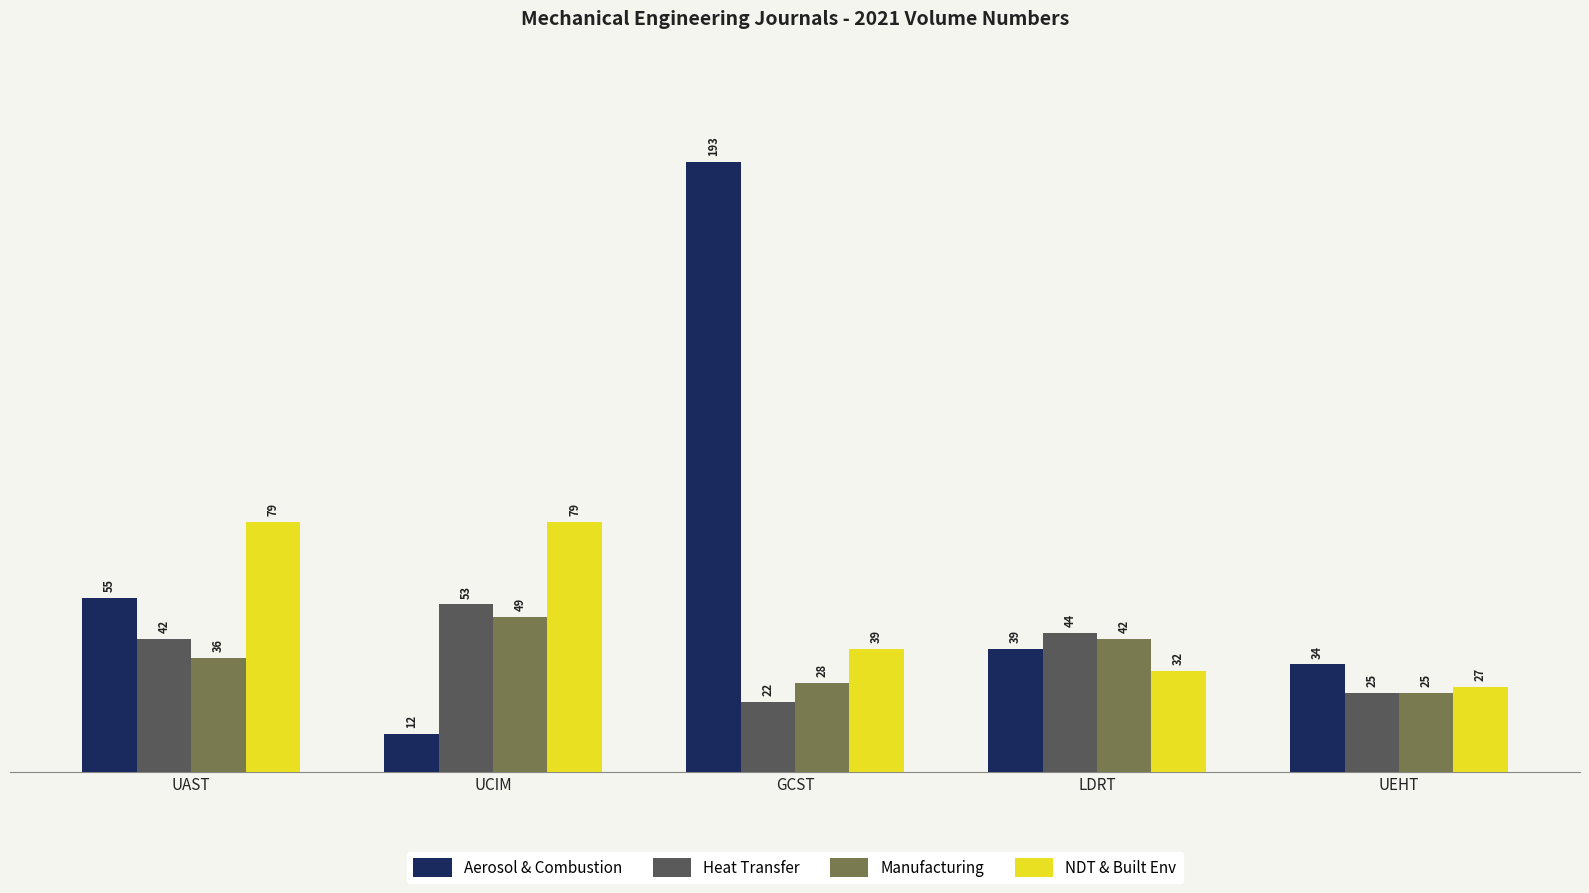

What is the minimum value for Aerosol & Combustion?

12